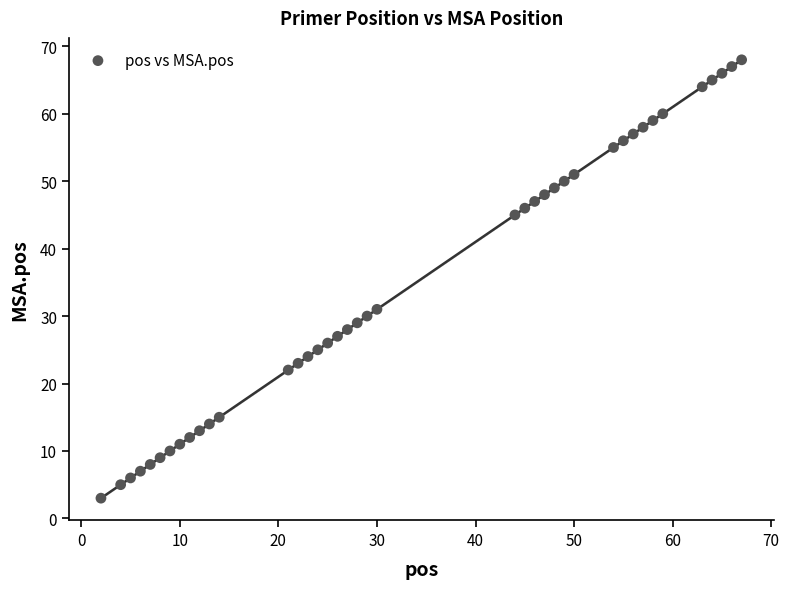

What Y value in the scatter plot is closest to 35?

31